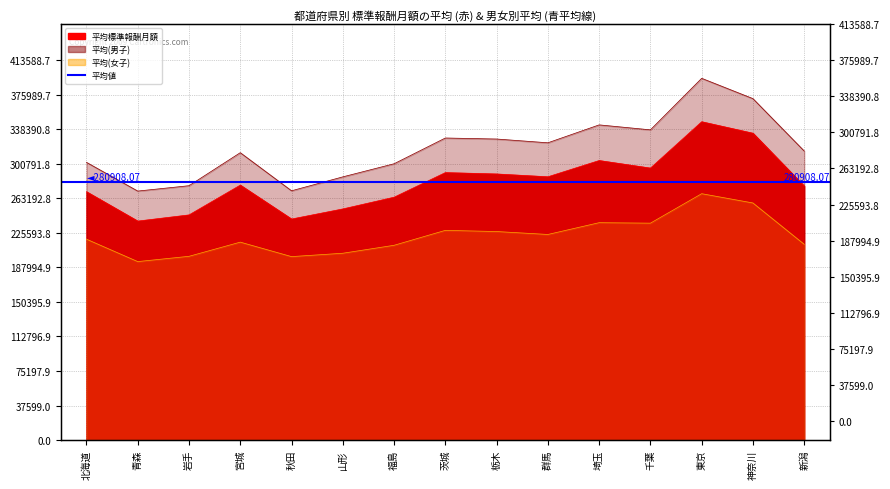

Where is the first local maximum for 平均(男子)?

宮城